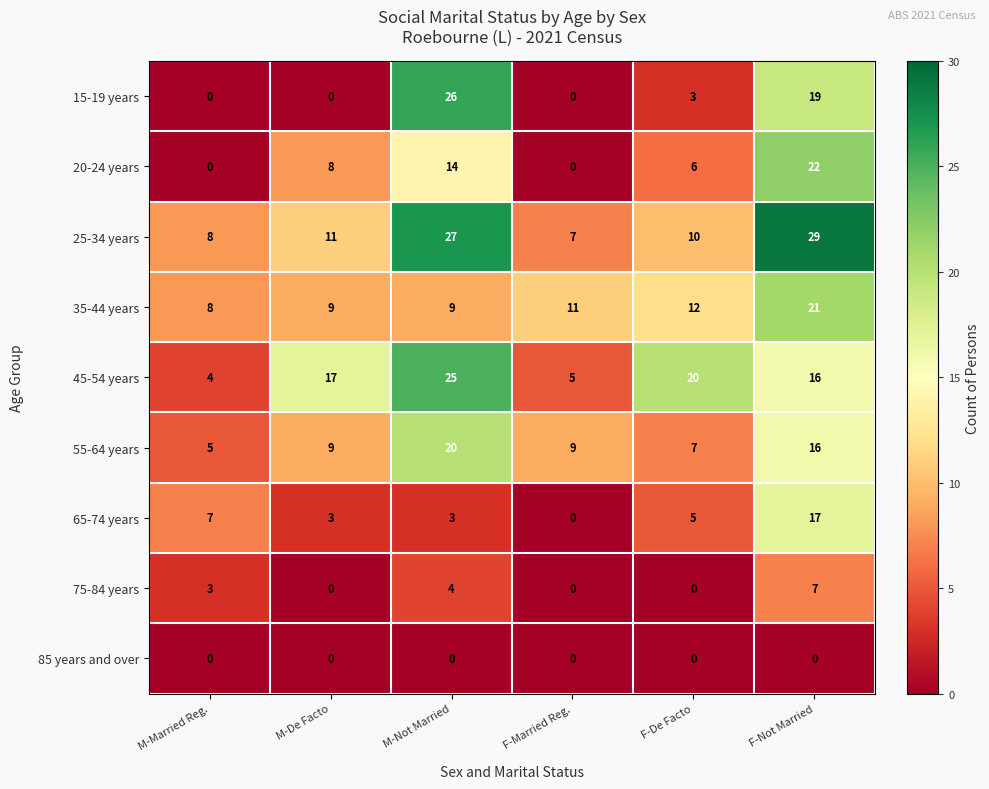

Which category has the highest value across all series?

F-Not Married